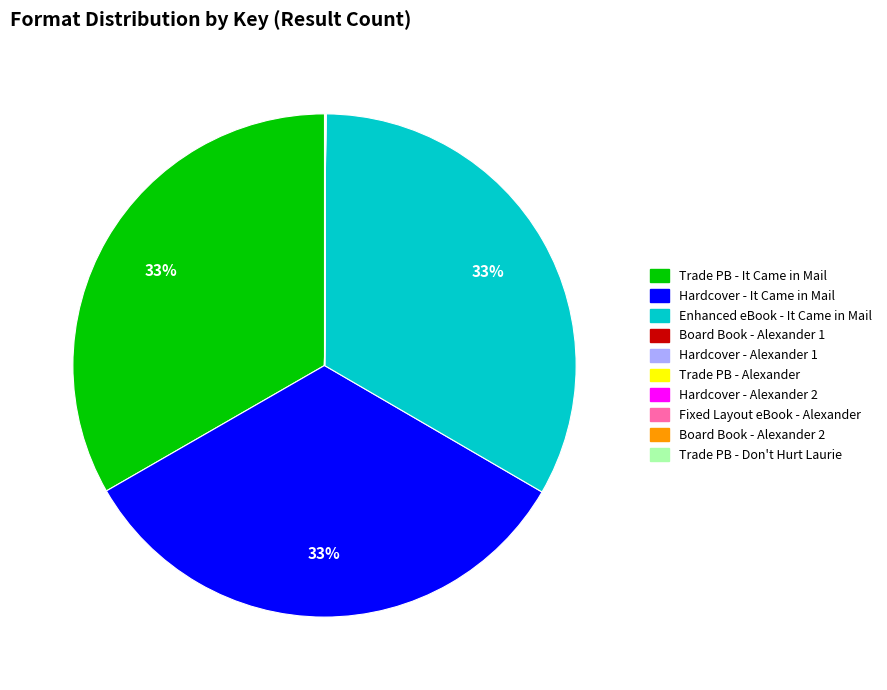

To the nearest percent, what is the average slice percentage?

10%